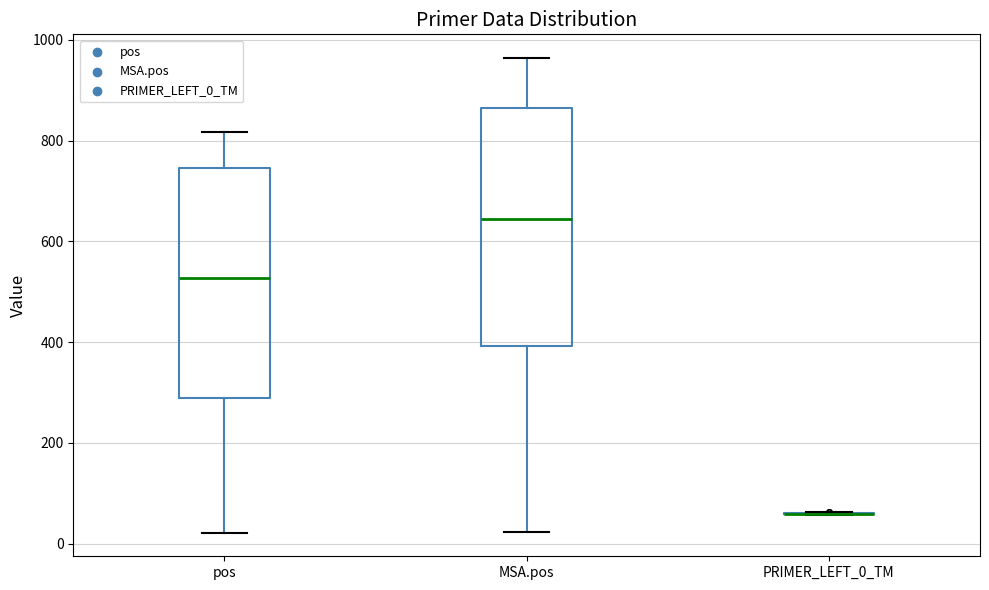

Reading left to right, transcribe this box plot: for each box, give where its median line is, the range the box spans, and where its two whiskers end, as read against the y-axis. The values are not printed on the chart, so give them approximately, as read against the axis.

pos: median 520, box 280 to 740, whiskers 20 to 820
MSA.pos: median 640, box 400 to 860, whiskers 20 to 960
PRIMER_LEFT_0_TM: box collapsed to a line at 60, whiskers 60 to 60